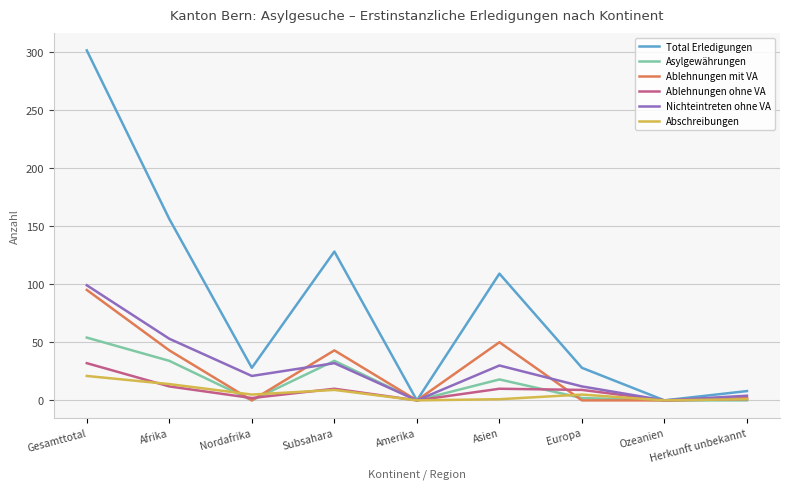

The value of Total Erledigungen at Afrika is 156. True or false?

True